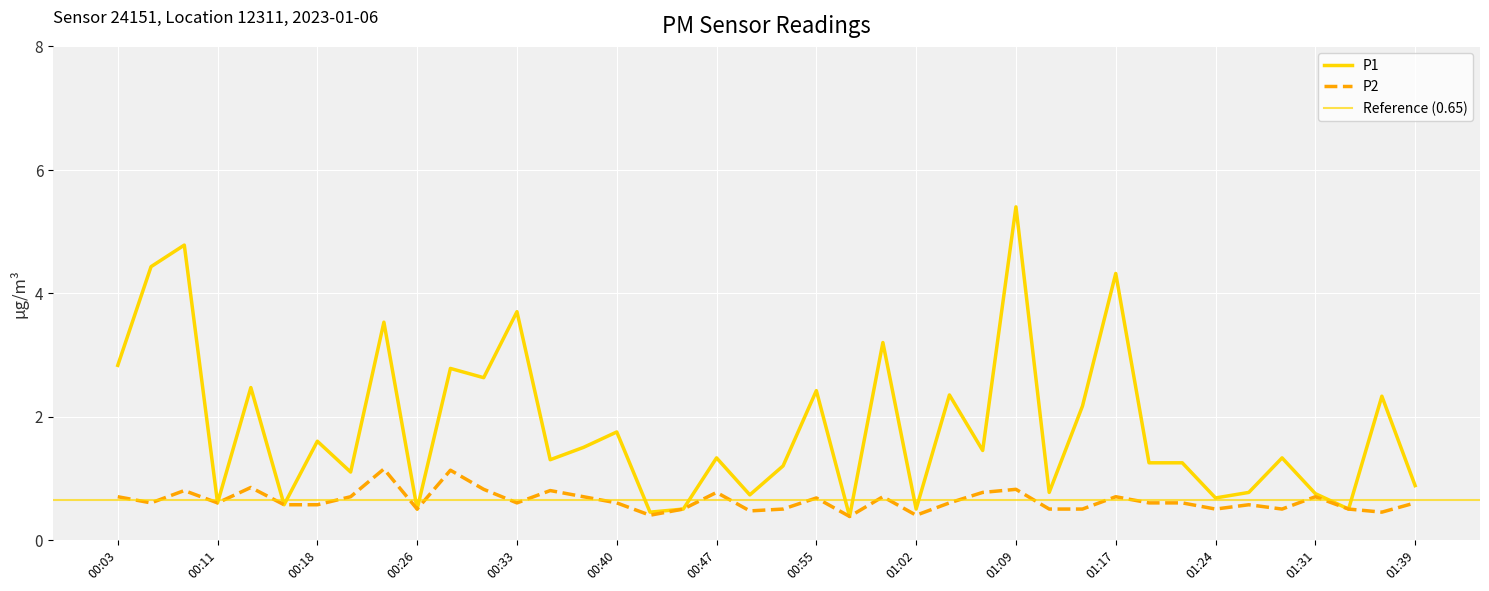

What is the sum of the P2 values at 01:09 and 00:50?

1.3